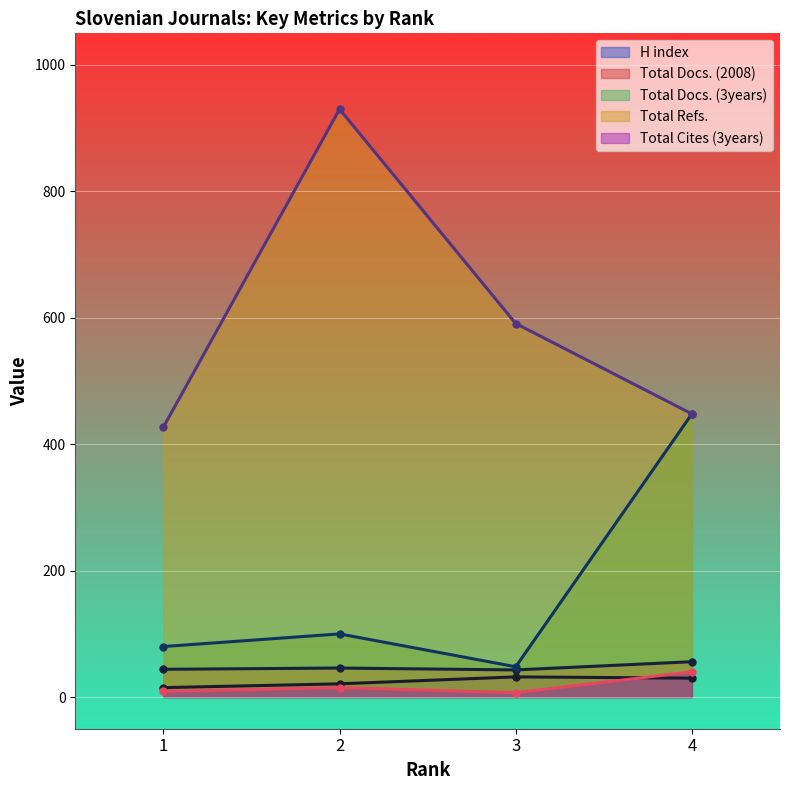

True or false: H index has a value of 32 at 3.

True